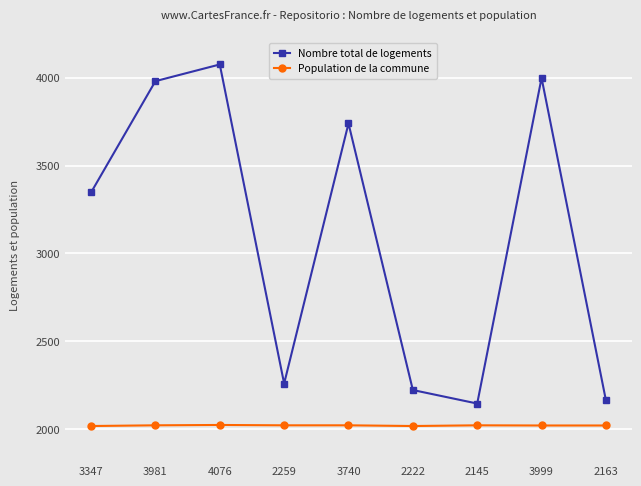

At which category does Nombre total de logements reach its first local valley?

2259